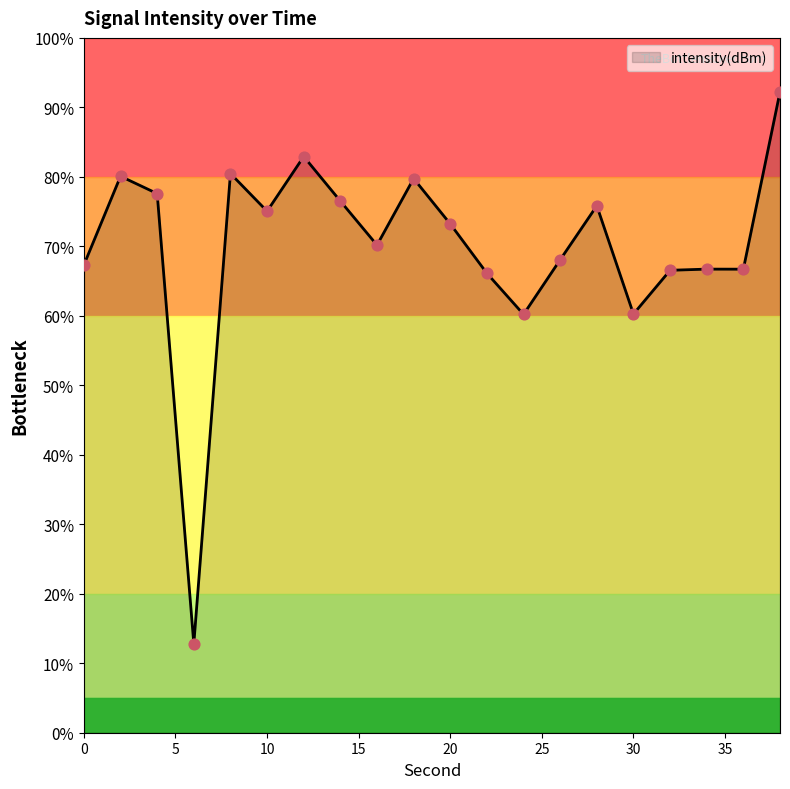

What is the difference between the maximum and minimum values?

79.4